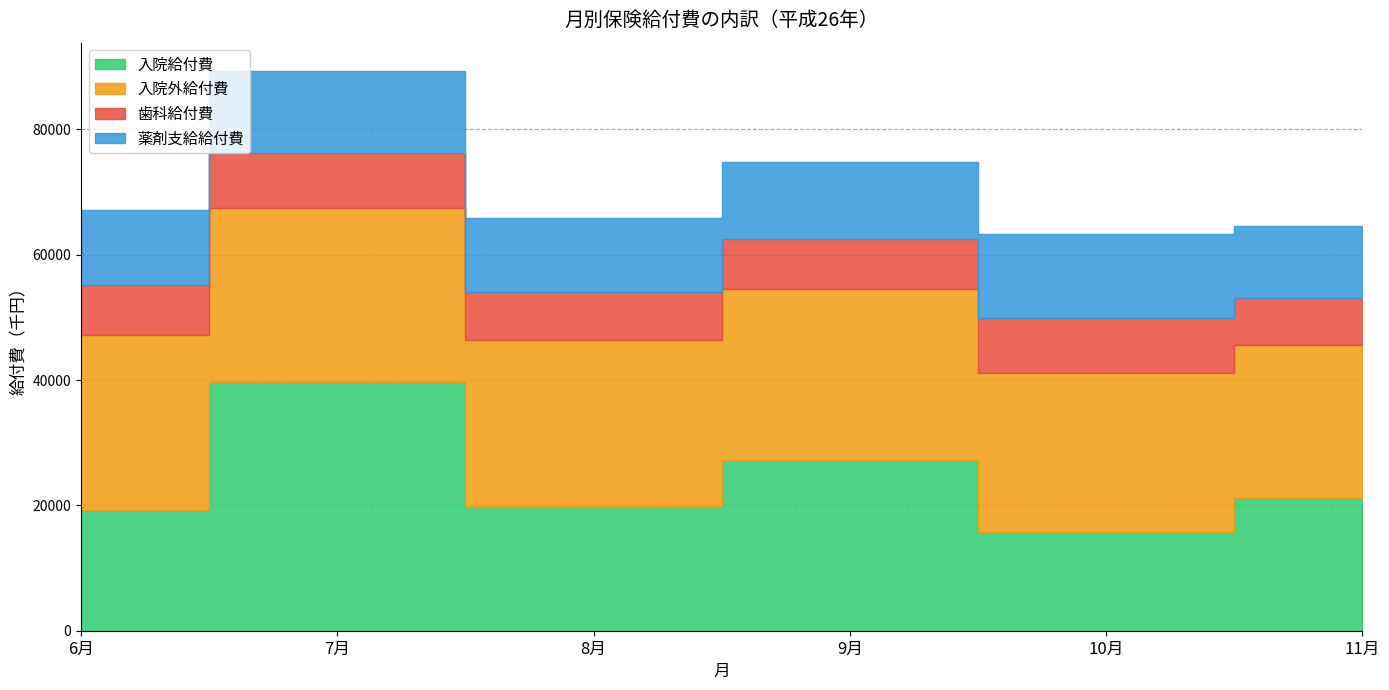

What is the difference between the highest and lowest values at 10月?

16636.5